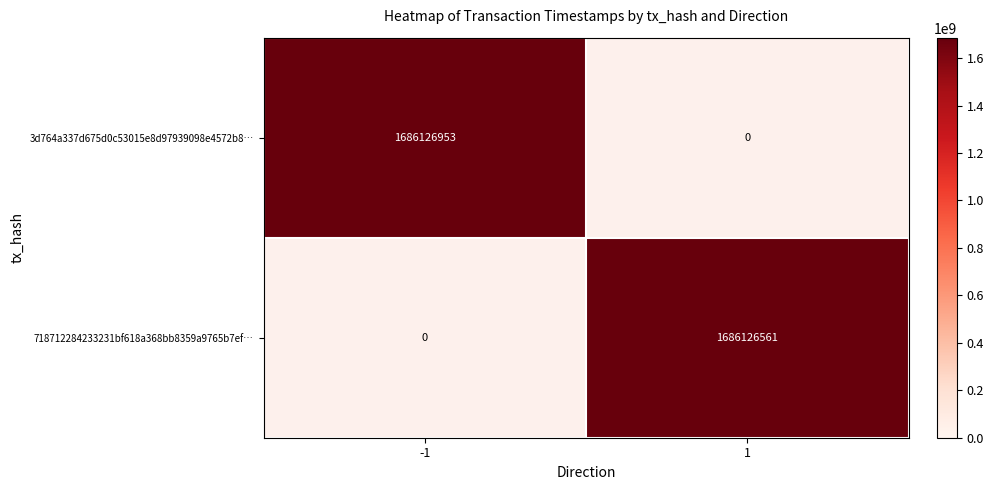

Reading left to right, extract all data points from this chart.

3d764a337d675d0c53015e8d97939098e4572b8…: -1=1686126953	1=0
718712284233231bf618a368bb8359a9765b7ef…: -1=0	1=1686126561